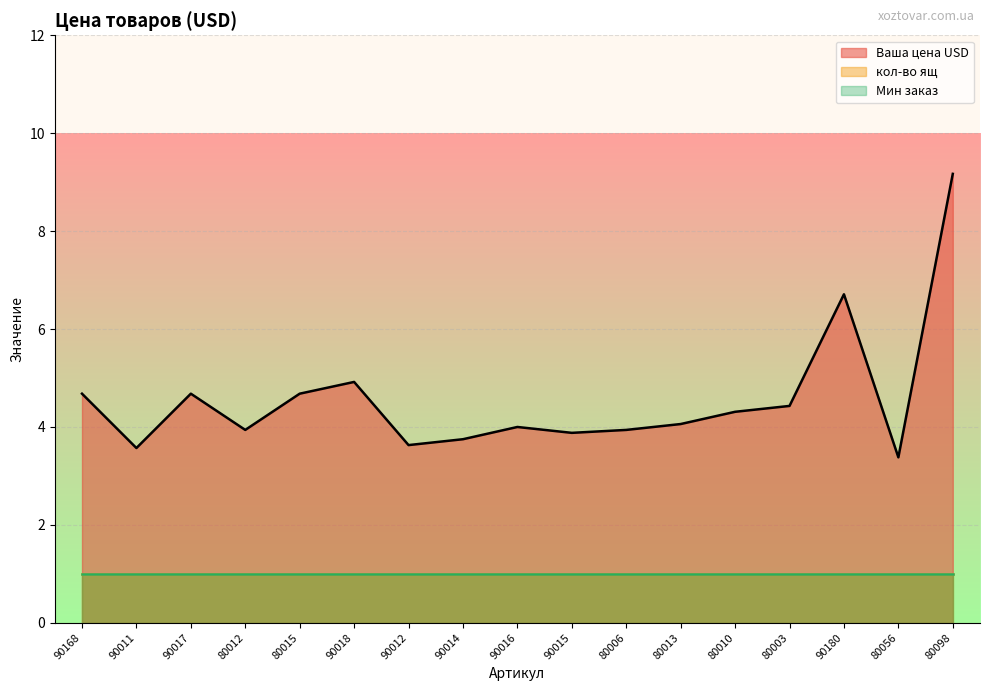

How many lines are shown in the chart?

3